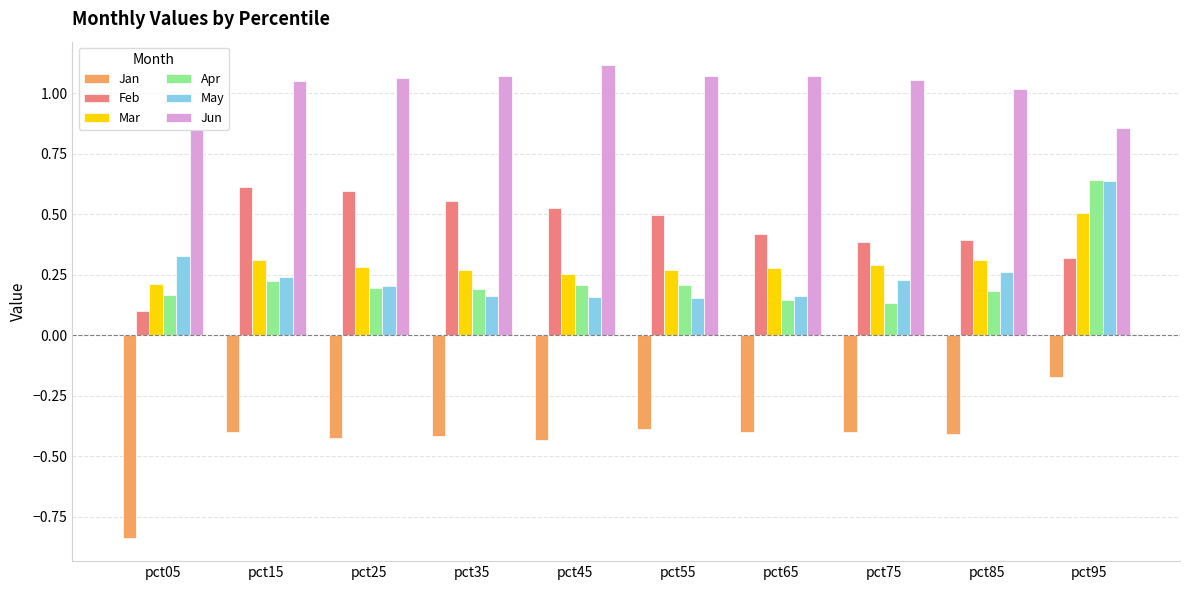

At which label does Jun reach its peak?

pct45